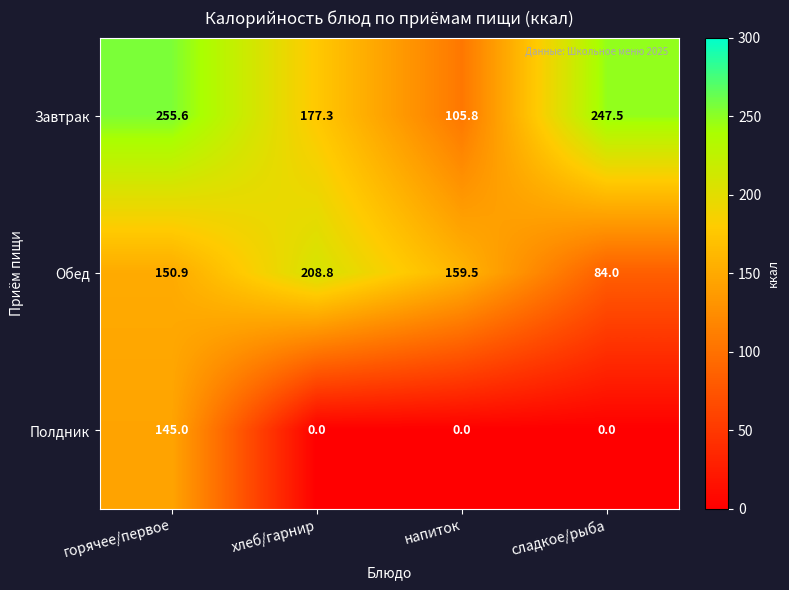

The Обед series shows 84.0 at сладкое/рыба. True or false?

True